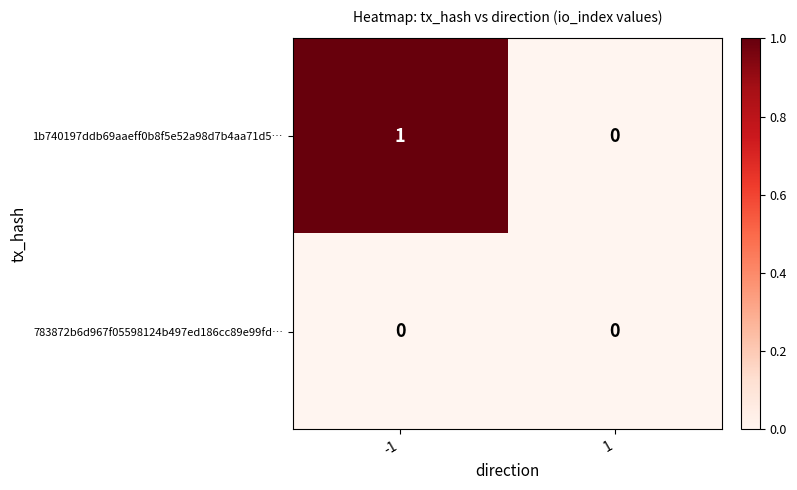

How many categories are shown in the chart?

2